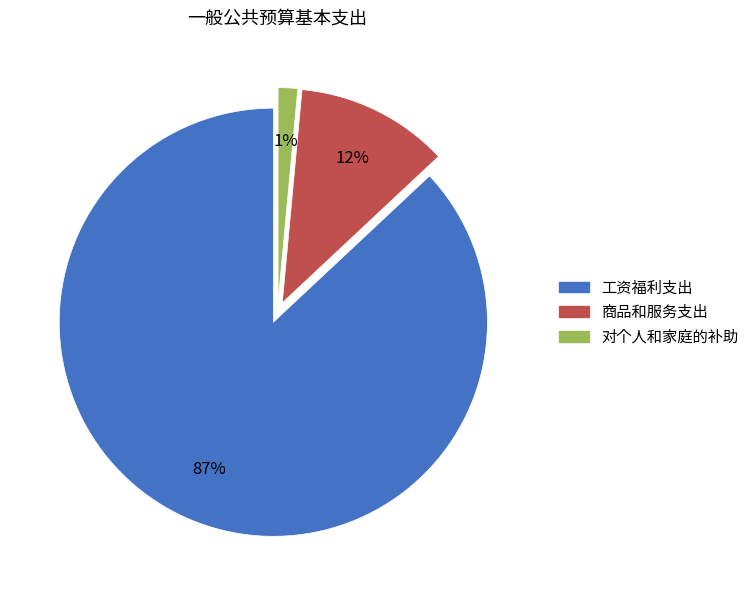

Between 工资福利支出 and 商品和服务支出, which is larger?

工资福利支出